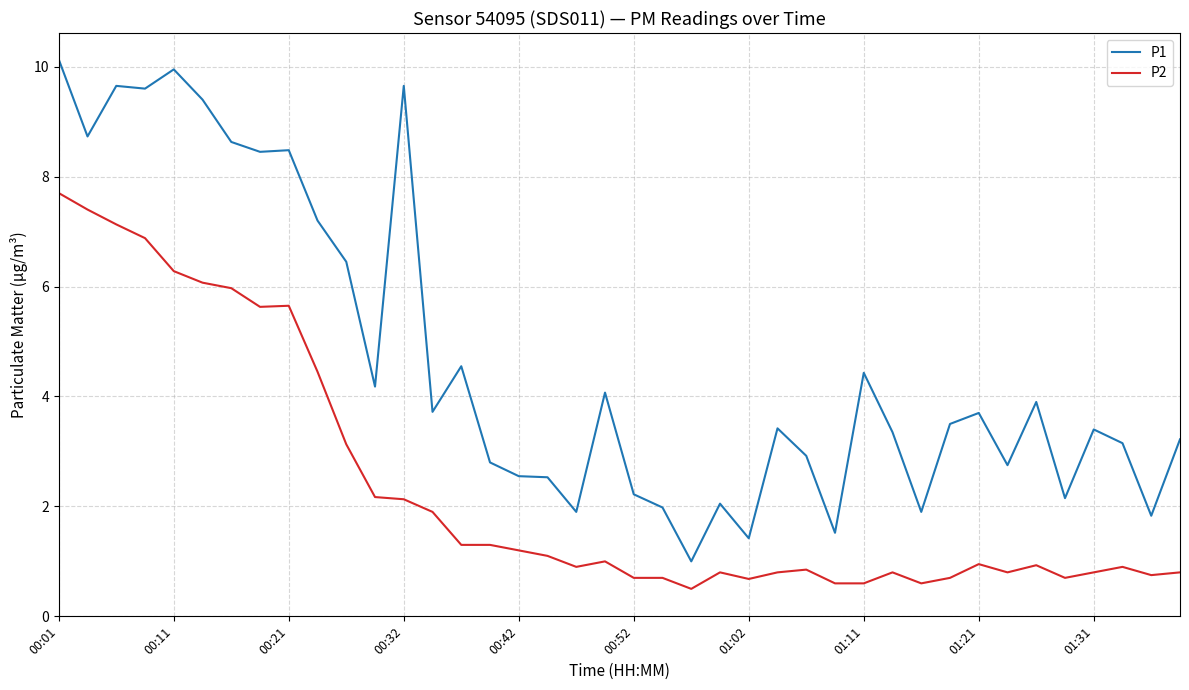

Rank the series by their maximum value, from lowest to highest.

P2, P1